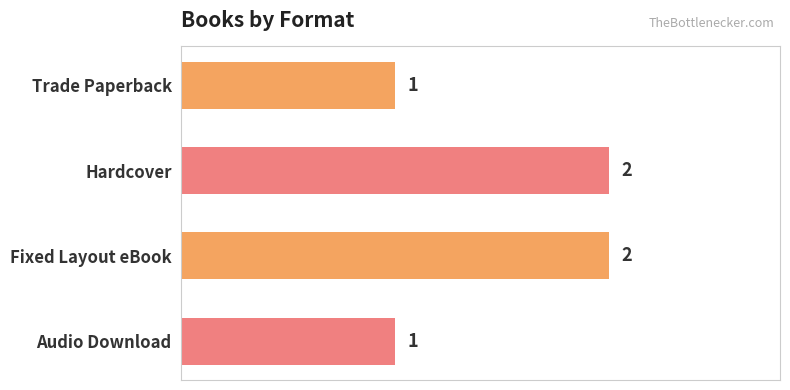

What is the difference between the maximum and second lowest values?

1